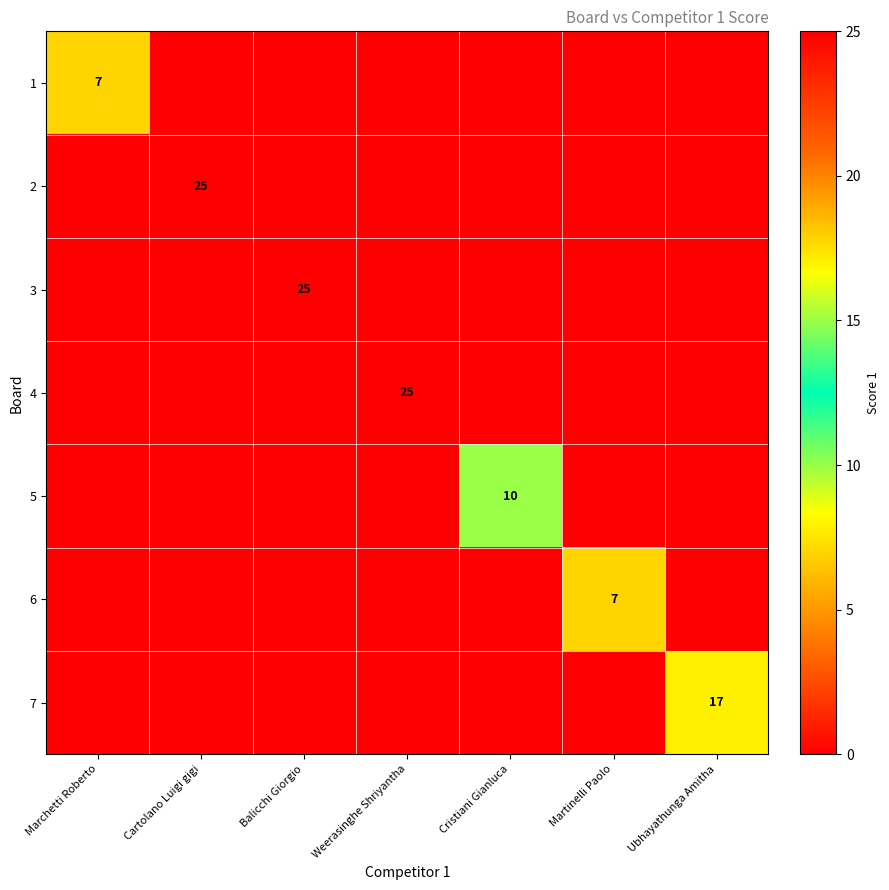

Count the number of categories in the chart.

7